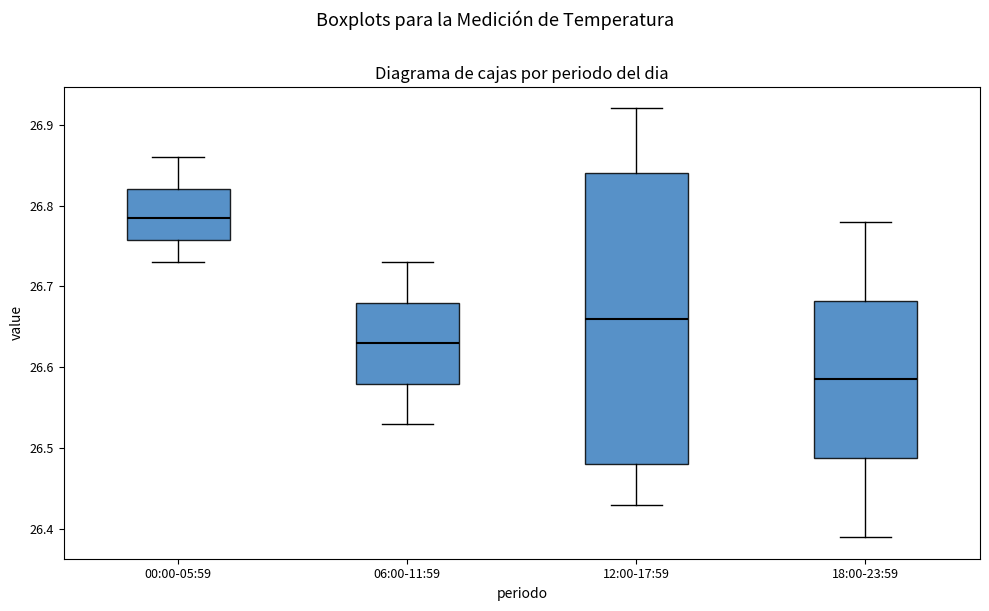

Which box has the highest median line?

00:00-05:59